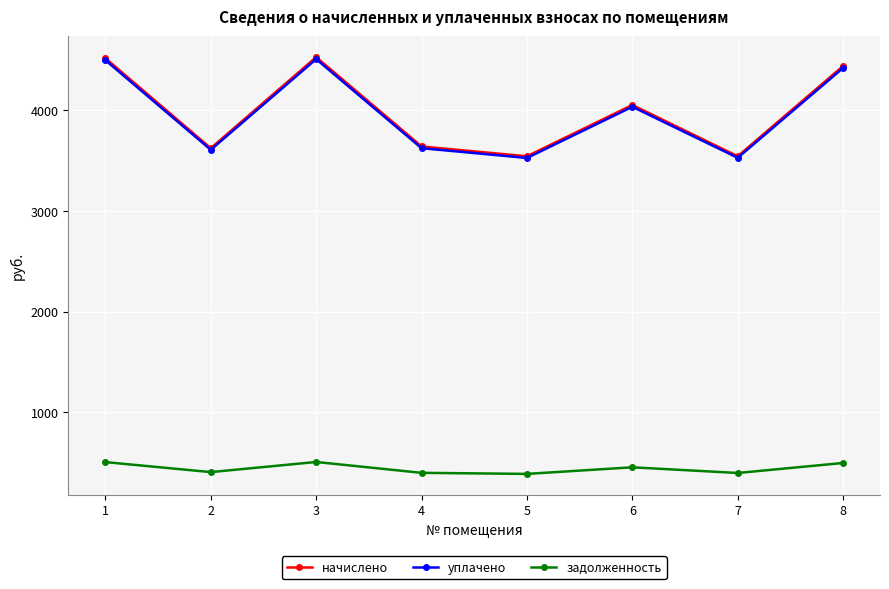

Which series changed the most between 2 and 8?

начислено